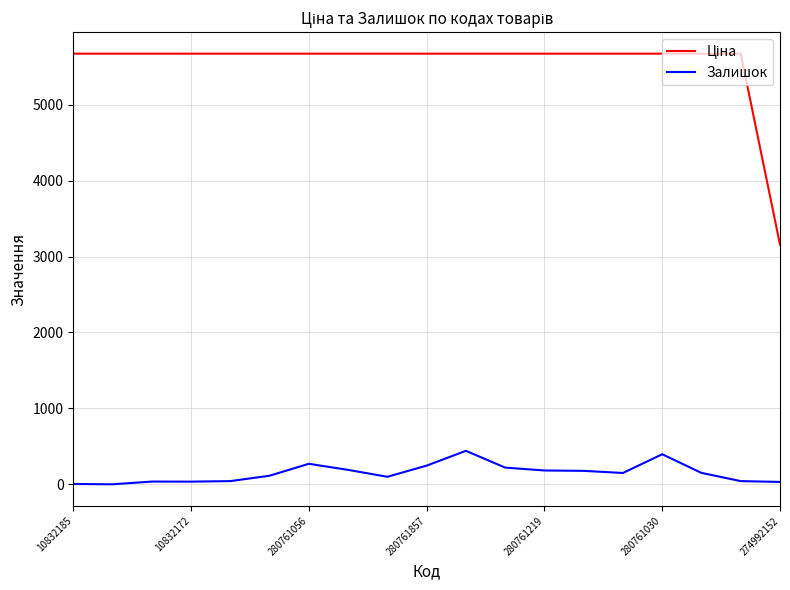

What is the highest value of the Залишок series?

441.0